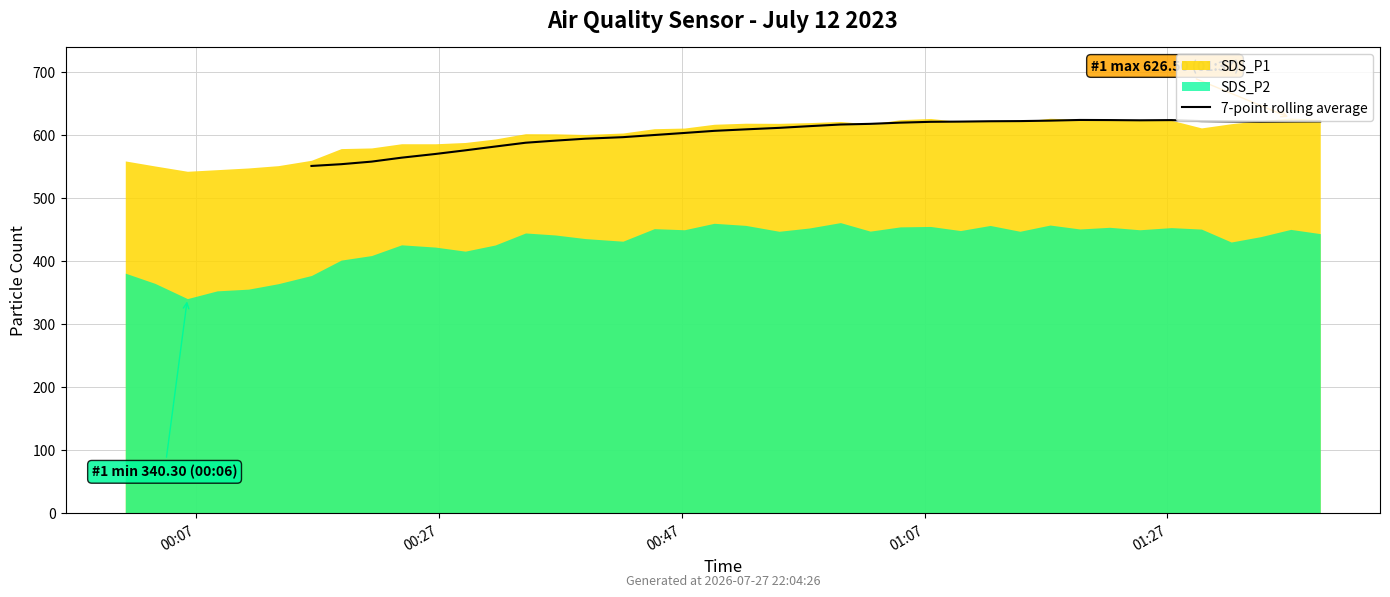

At which category does the data reach its first local peak?

25